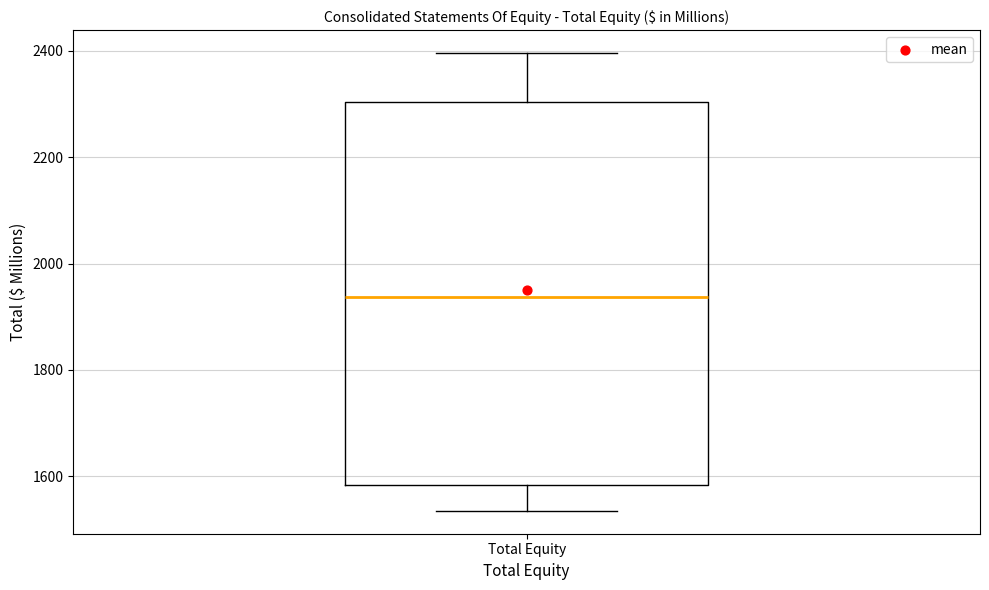

Where does the median line of the box for Total Equity sit on the y-axis? The values are not printed on the chart, so give them approximately, as read against the axis.

1940